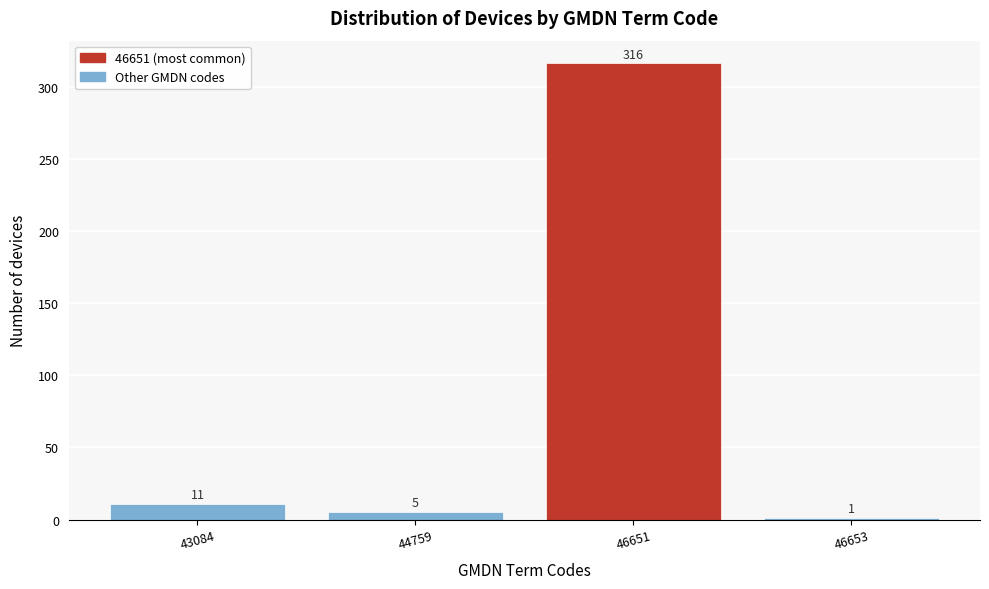

Reading left to right, transcribe all the data shown in this chart.

11	5	316	1